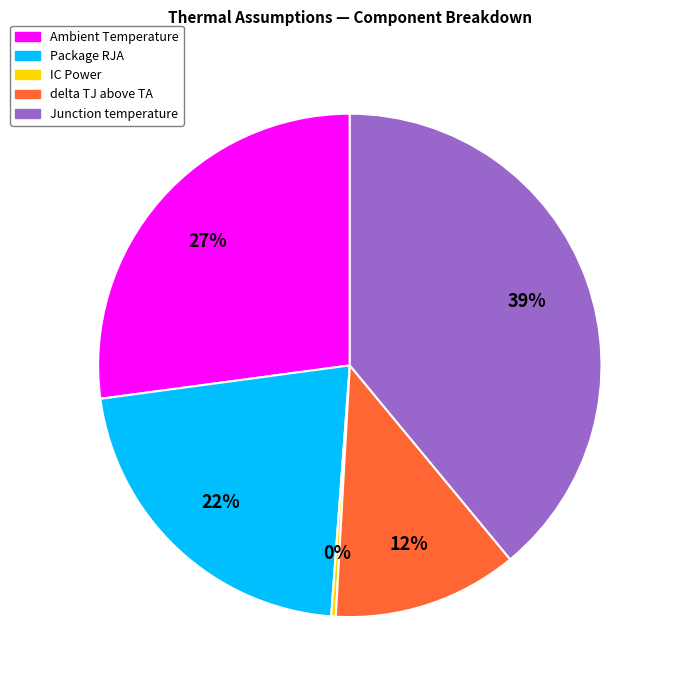

Does IC Power represent more than half of the total?

No